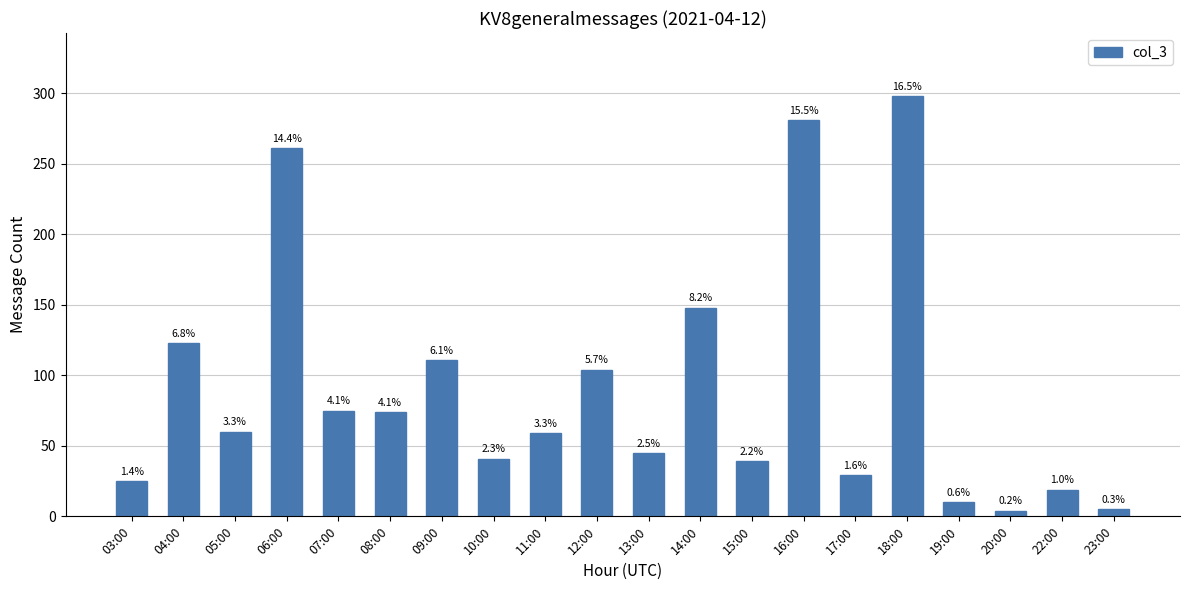

Is it true that the value at 13:00 is 77?

False